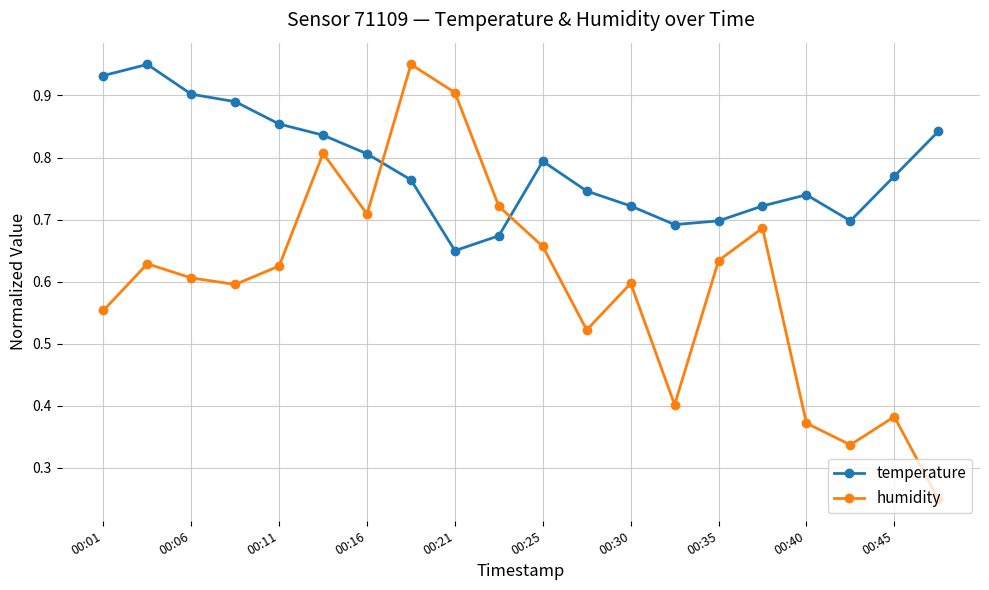

How many lines are shown in the chart?

2